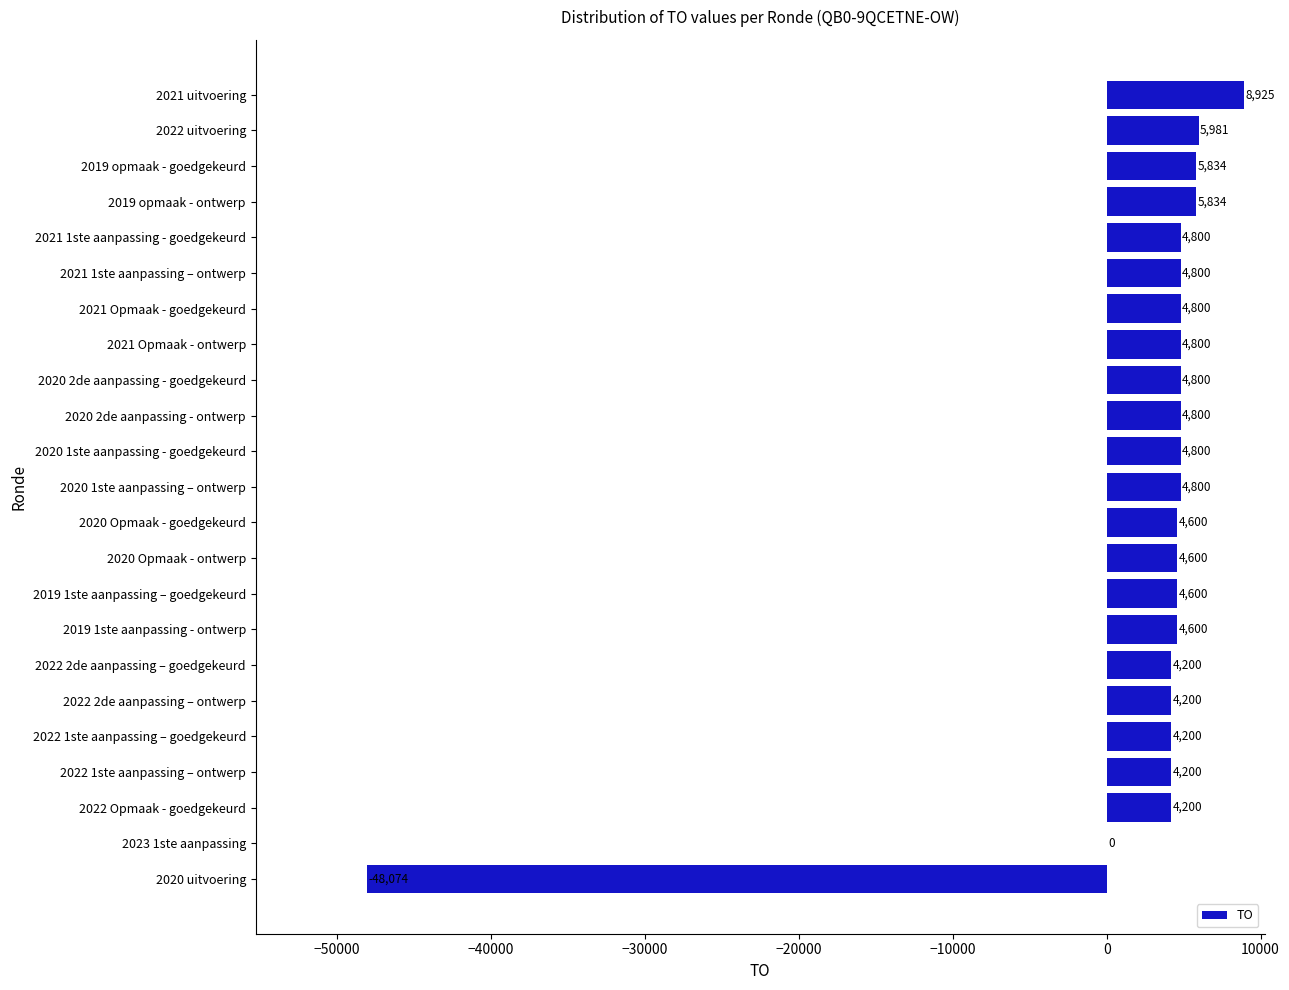

What is the maximum value shown in the chart?

8925